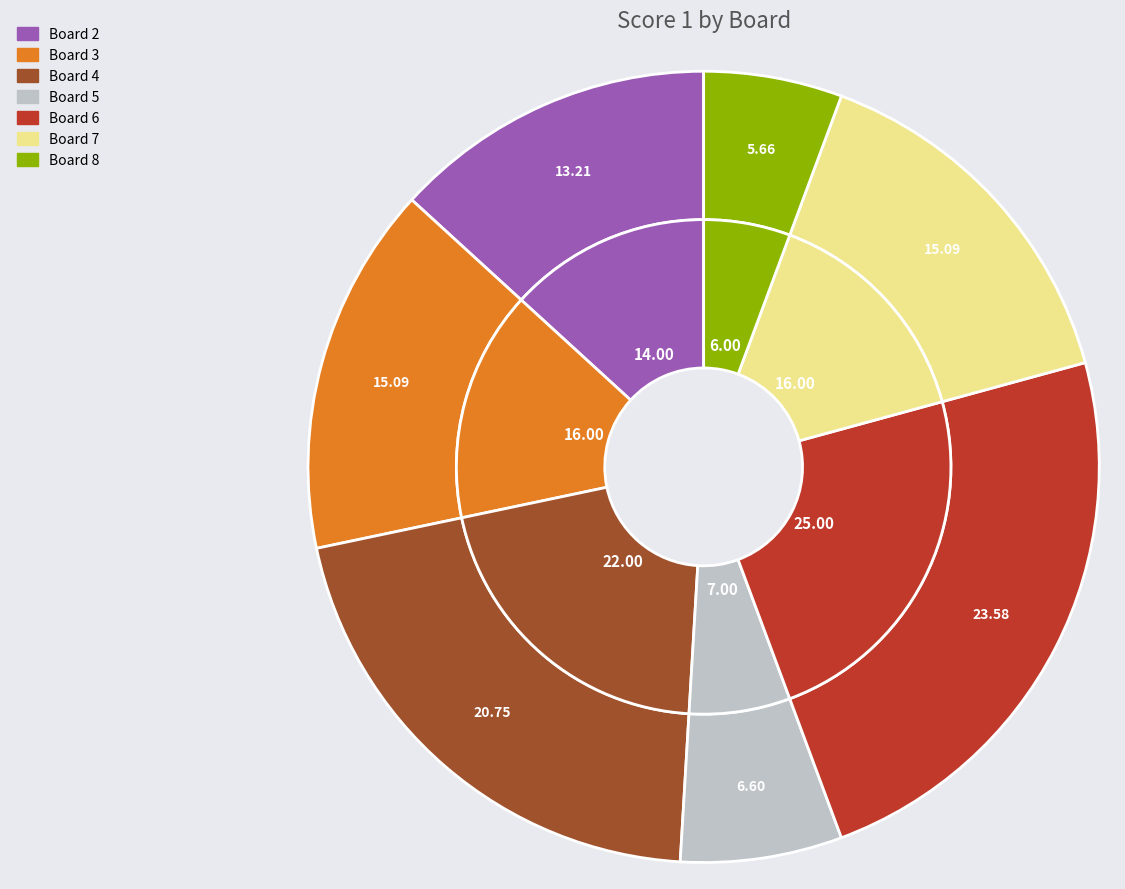

True or false: Board 2 accounts for 13% of the total.

True